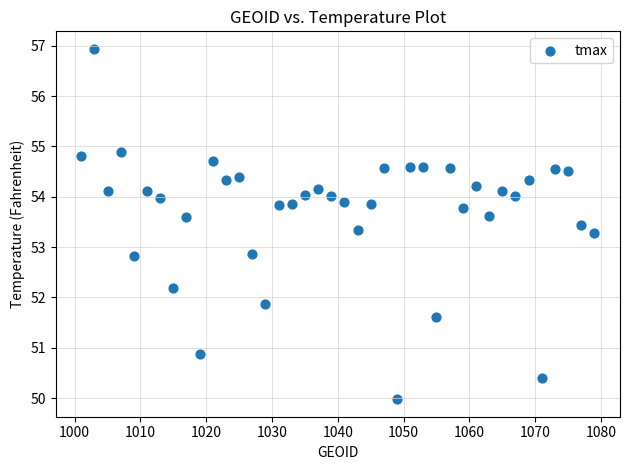

What is the range of X values (max minus min)?

78.0